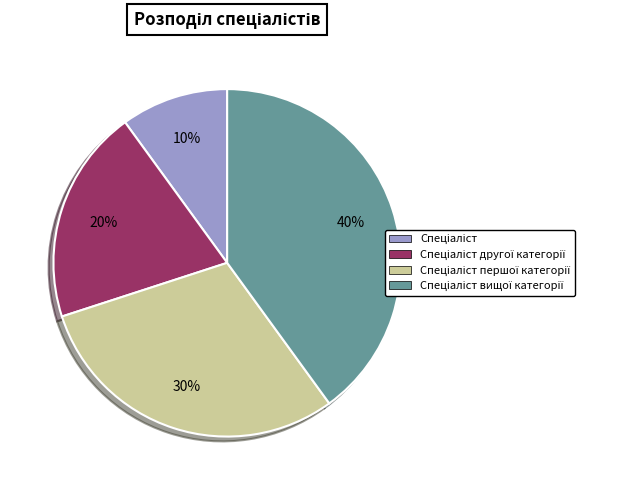

Is there any slice that represents more than half of the pie?

No